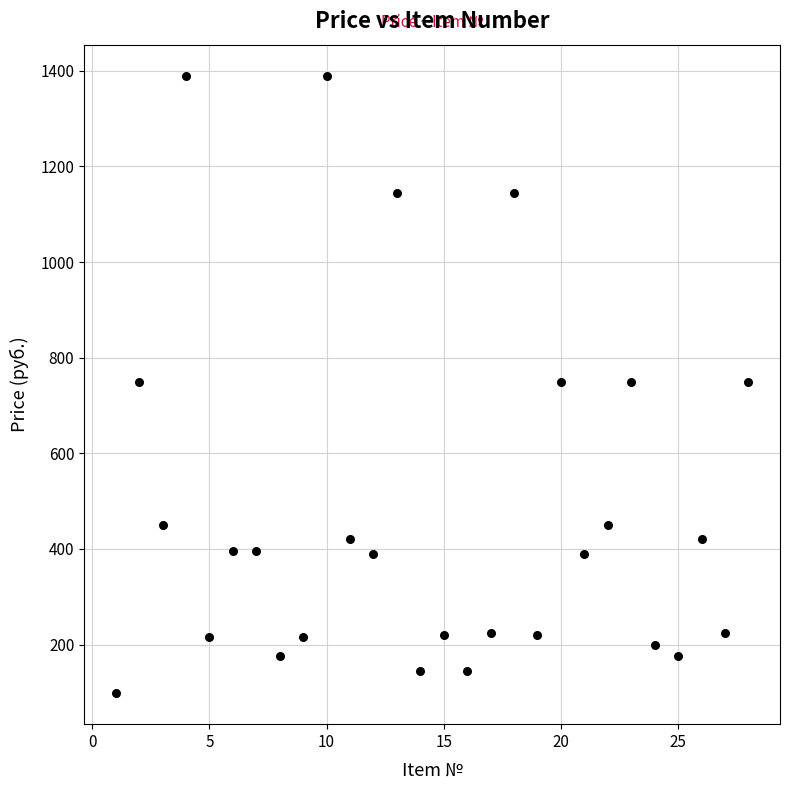

What is the range of X values (max minus min)?

27